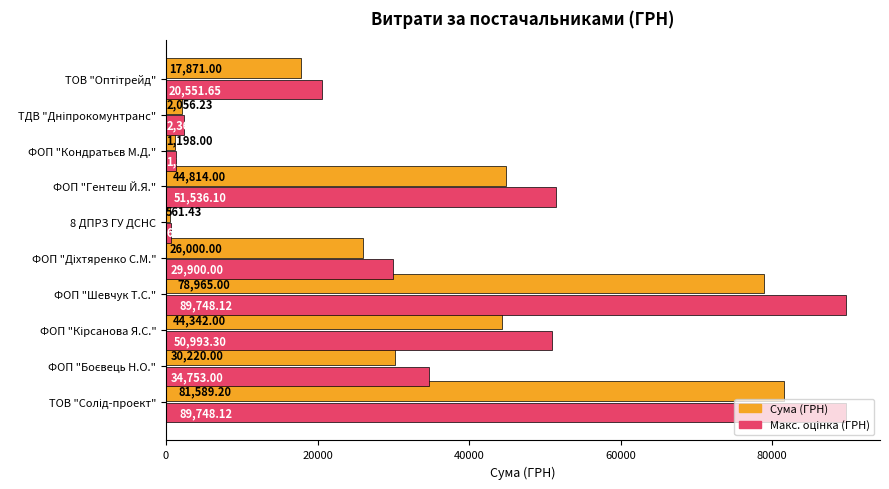

What is the difference between the maximum and minimum values in the Сума (ГРН) series?

81027.8